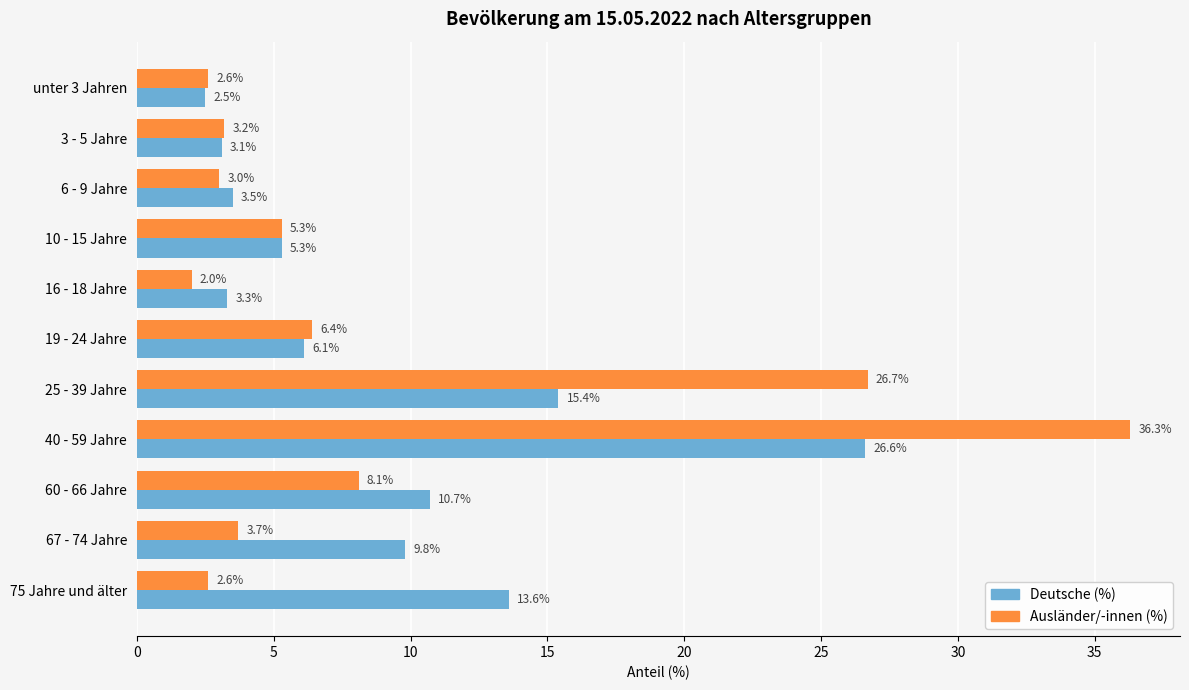

At which category is the sum across all series the highest?

40 - 59 Jahre